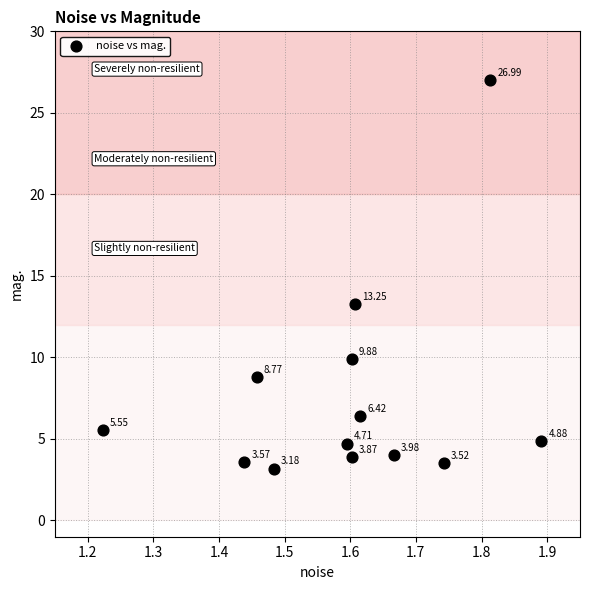

What is the range of Y values (max minus min)?

23.8